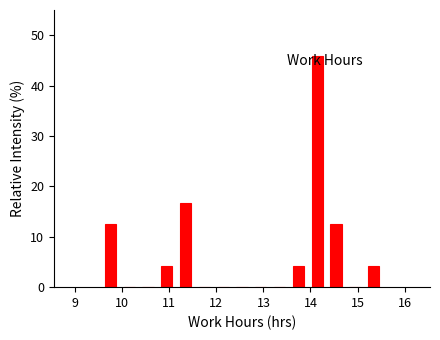

Around what value on the x-axis is the tallest bar? Give the approximate position of its centre, as read against the axis.

14.1